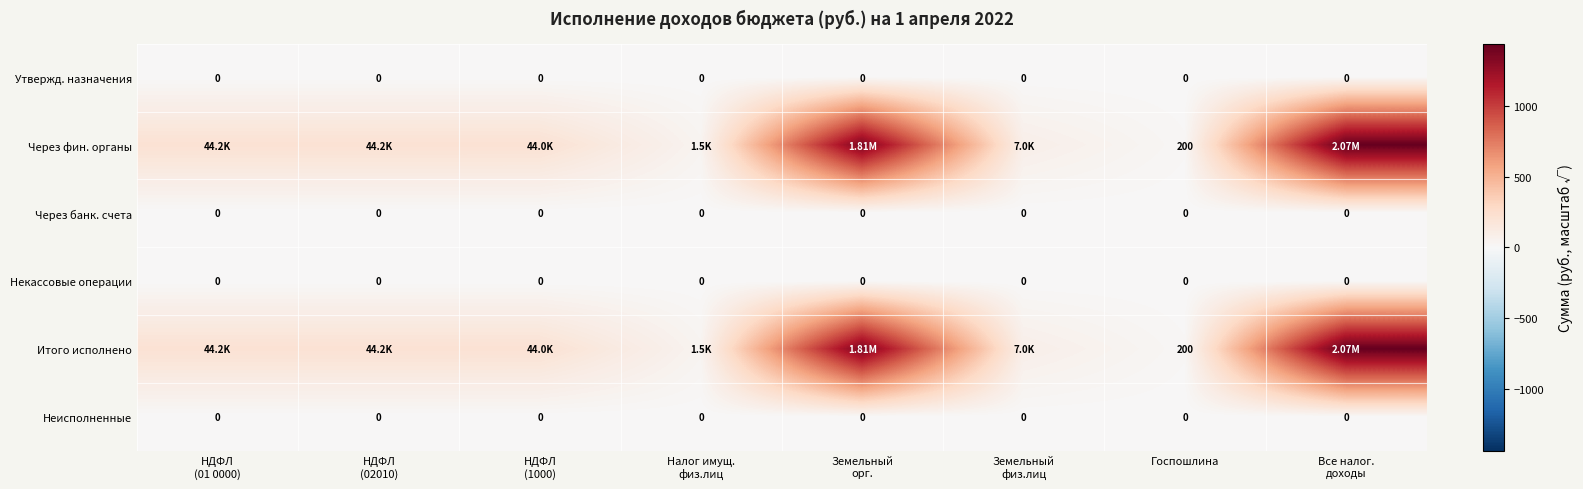

At how many categories does at least one series exceed 516?

2